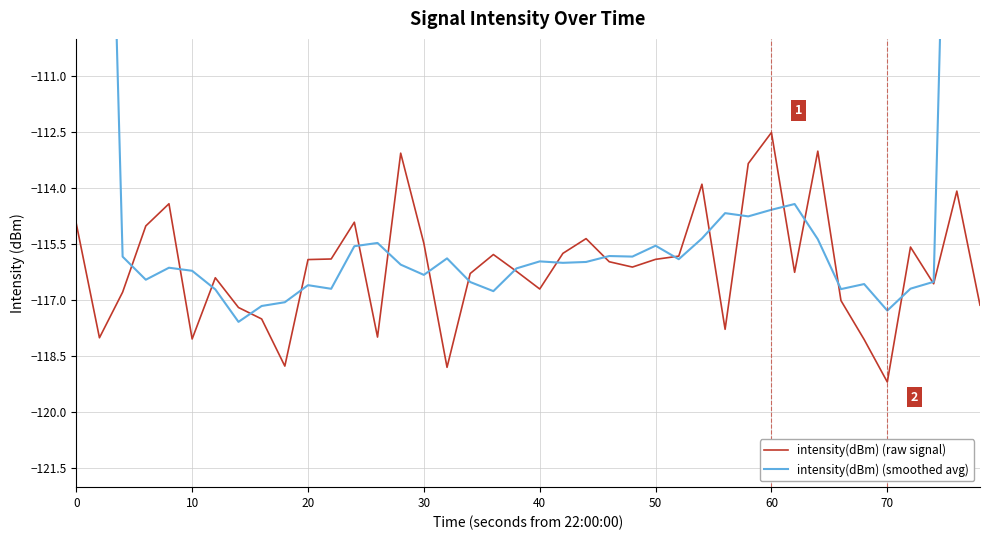

How many lines are shown in the chart?

2